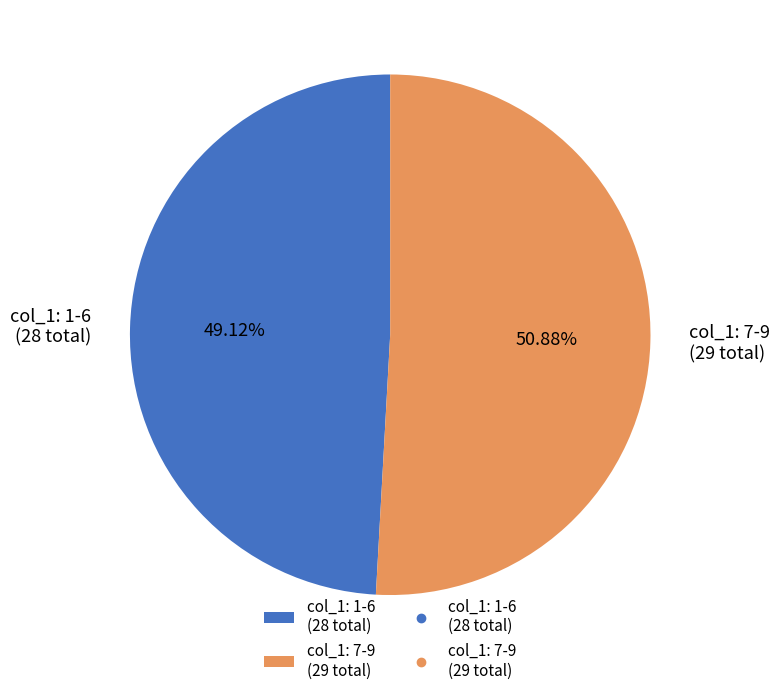

Do col_1: 1-6 (28 total) and col_1: 7-9 (29 total) together represent more than half of the pie?

Yes